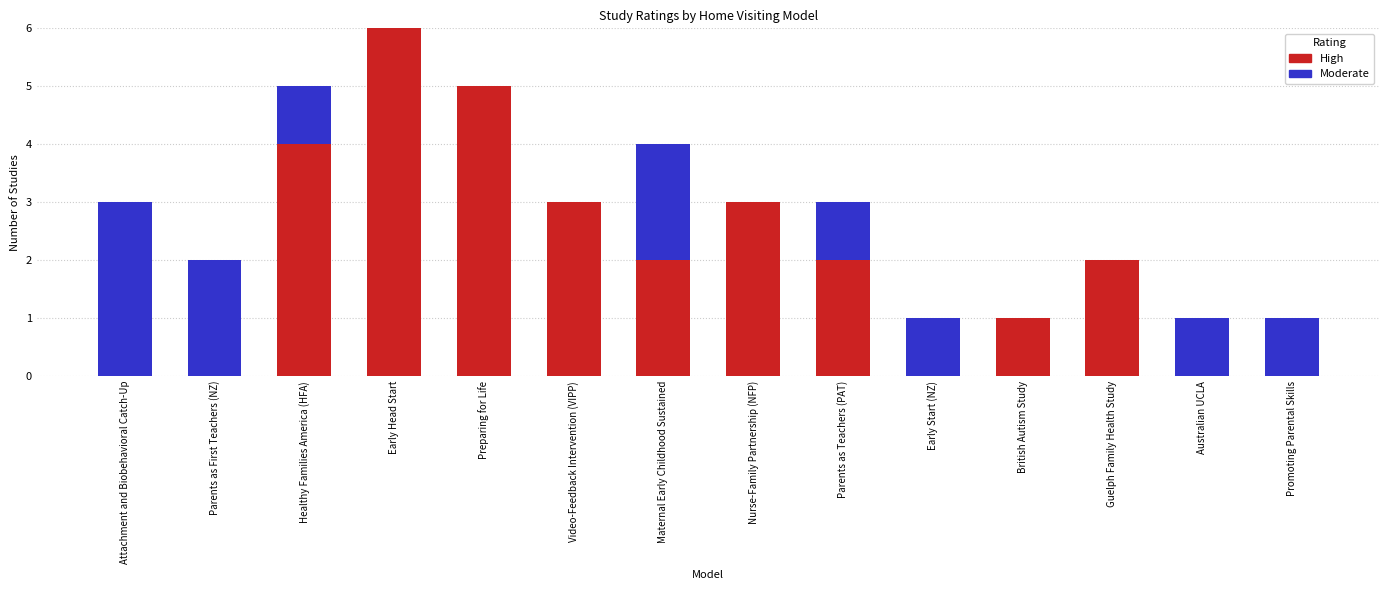

The value of High at Promoting Parental Skills is 0. True or false?

True